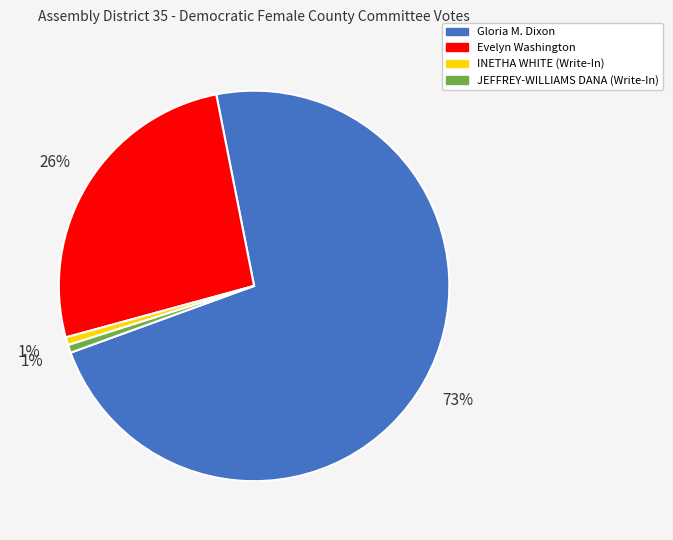

Is the sum of INETHA WHITE (Write-In) and Gloria M. Dixon greater than half?

Yes